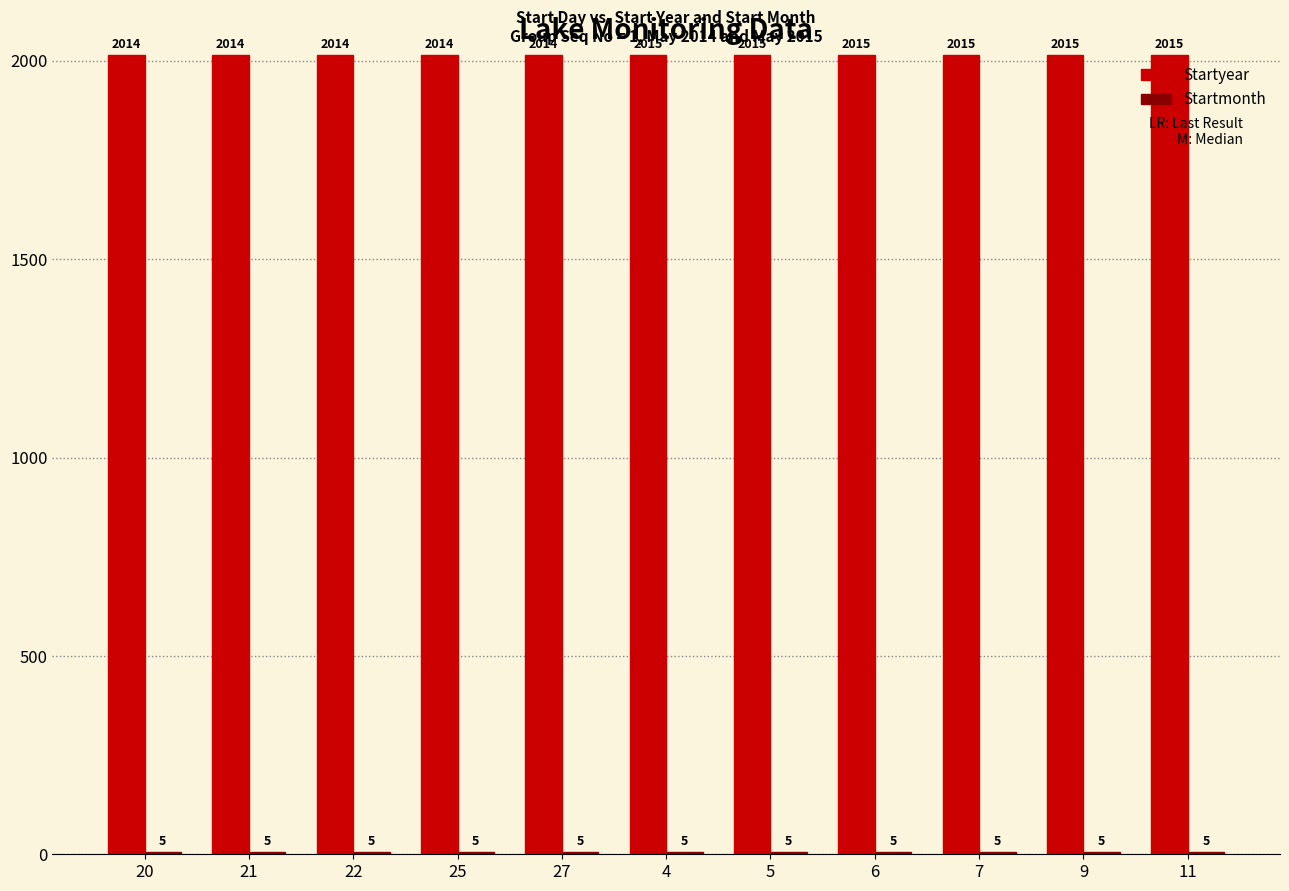

Which series has the largest total across all categories?

Startyear